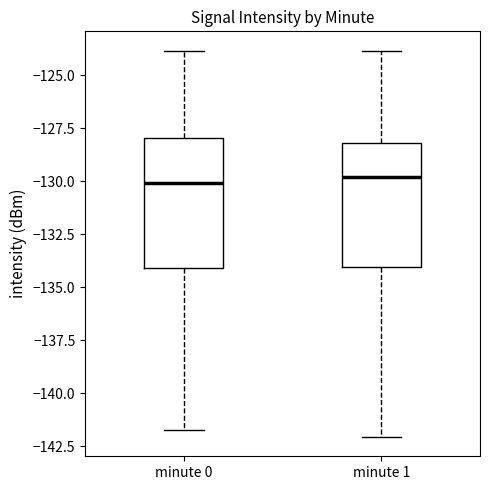

Reading left to right, read every box against the y-axis: the position of its median line, the range the box covers, and the ends of its whiskers. The values are not printed on the chart, so give them approximately, as read against the axis.

minute 0: median -130.0, box -134.0 to -128.0, whiskers -141.5 to -124.0
minute 1: median -130.0, box -134.0 to -128.0, whiskers -142.0 to -124.0